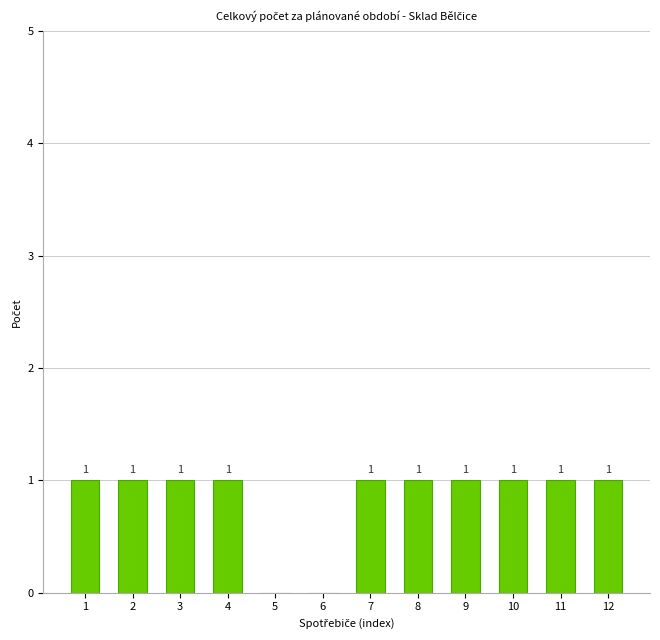

Is it true that the value at 5 is 0?

True